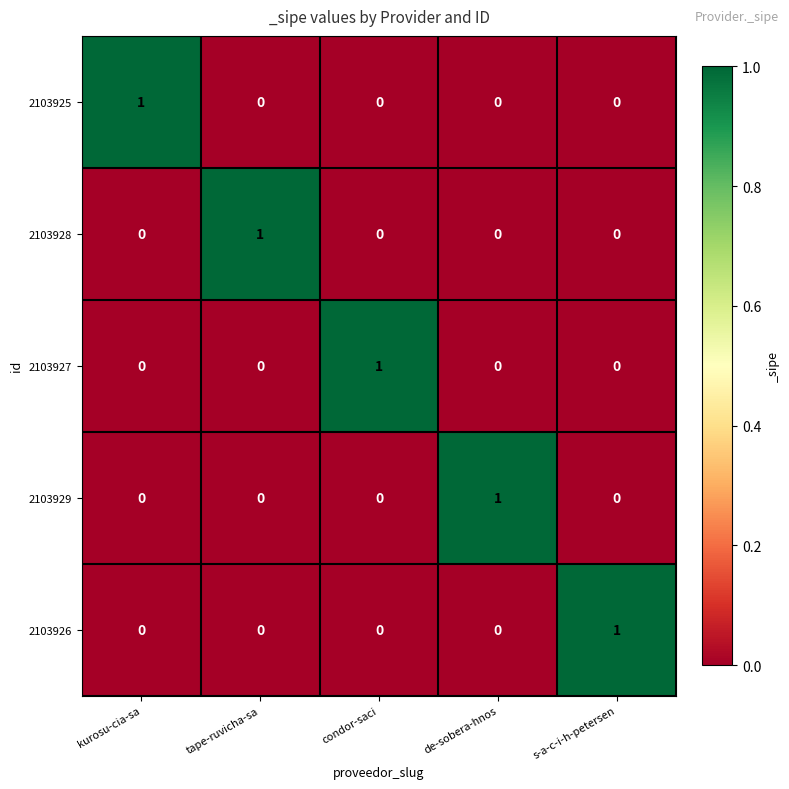

Reading left to right, transcribe all the data shown in this chart.

2103925: 1	0	0	0	0
2103928: 0	1	0	0	0
2103927: 0	0	1	0	0
2103929: 0	0	0	1	0
2103926: 0	0	0	0	1